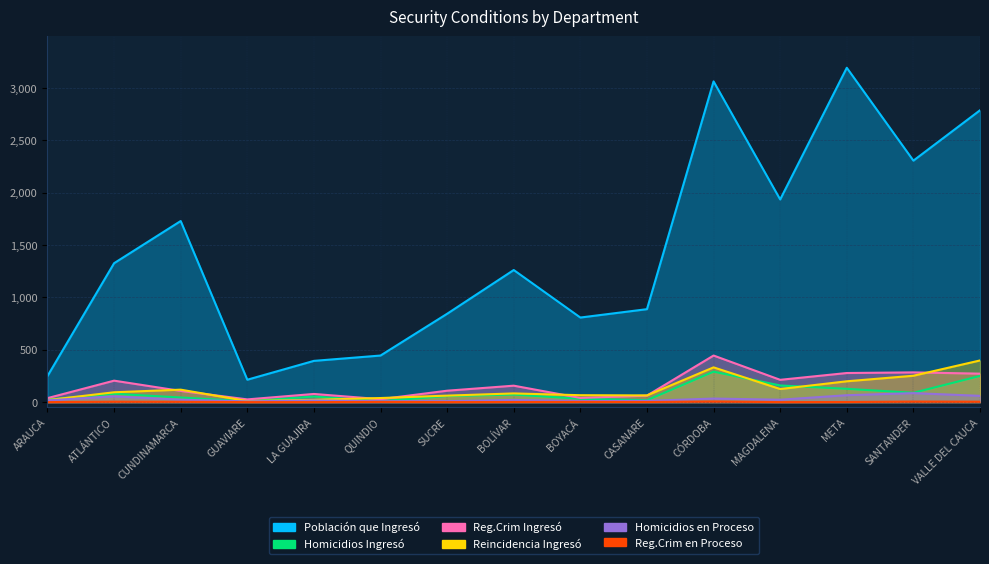

Reading left to right, extract all data points from this chart.

Población que Ingresó: 249	1327	1730	214	394	445	844	1262	808	888	3064	1936	3194	2307	2788
Homicidios Ingresó: 24	80	44	8	54	9	58	72	32	18	291	159	127	89	250
Reg.Crim Ingresó: 38	205	107	26	78	28	109	157	40	62	445	213	278	284	272
Reincidencia Ingresó: 19	94	119	10	22	39	62	83	66	64	332	125	199	252	398
Homicidios en Proceso: 17	55	23	7	16	9	9	21	10	12	34	23	66	86	60
Reg.Crim en Proceso: 0	4	3	0	0	2	0	1	2	1	6	0	1	5	4